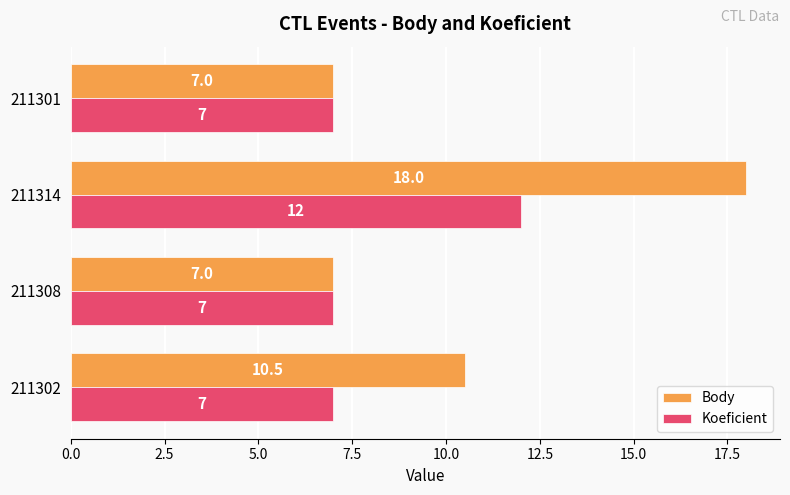

Is it true that Koeficient equals 7.0 at 211301?

True